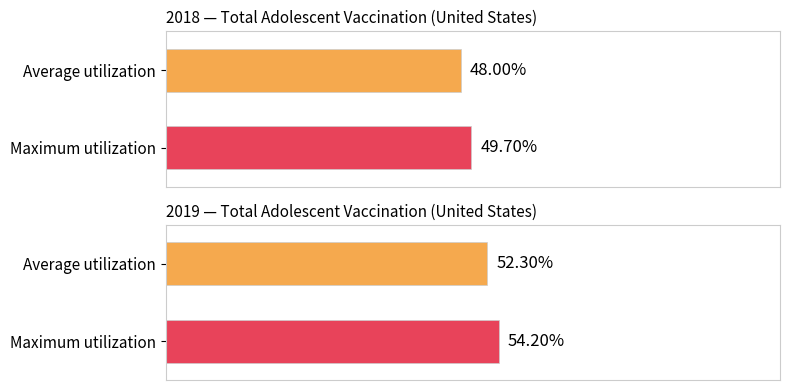

What is the difference between the Upper CI values at 2019 and 2018?

4.5